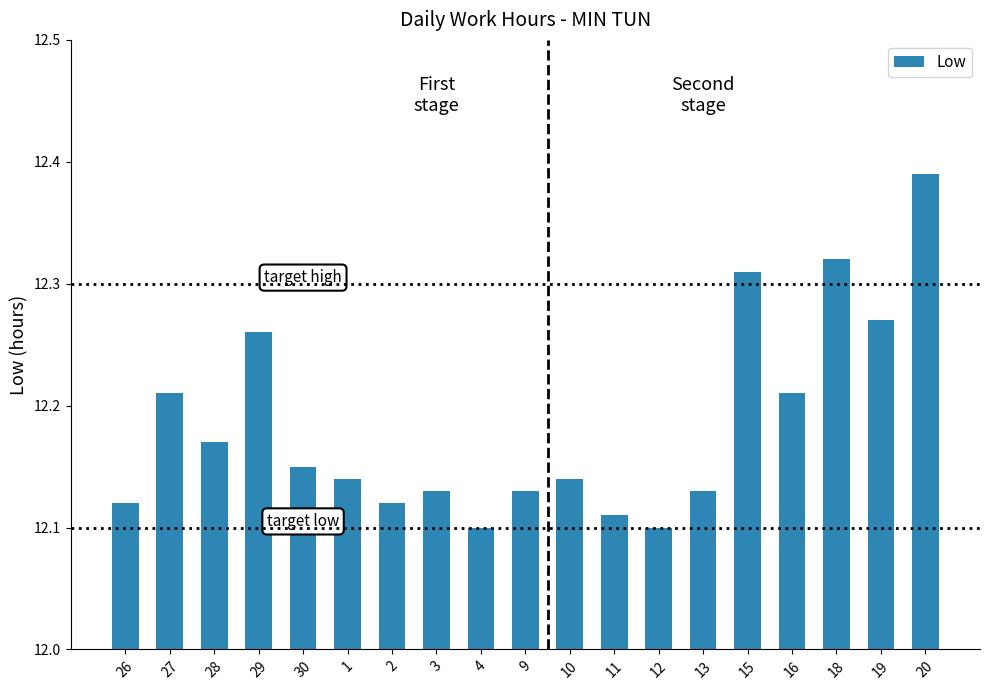

Does the chart contain any negative values?

No